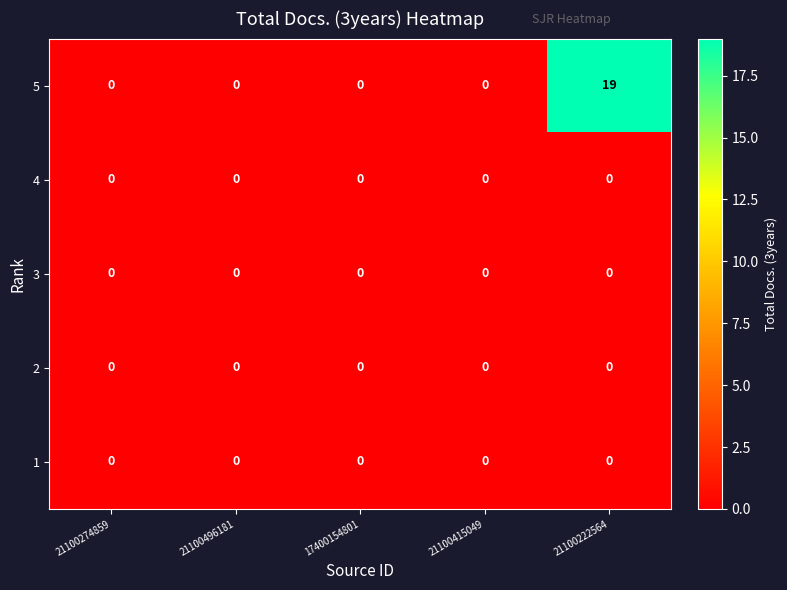

Which series has the largest range (max minus min)?

5